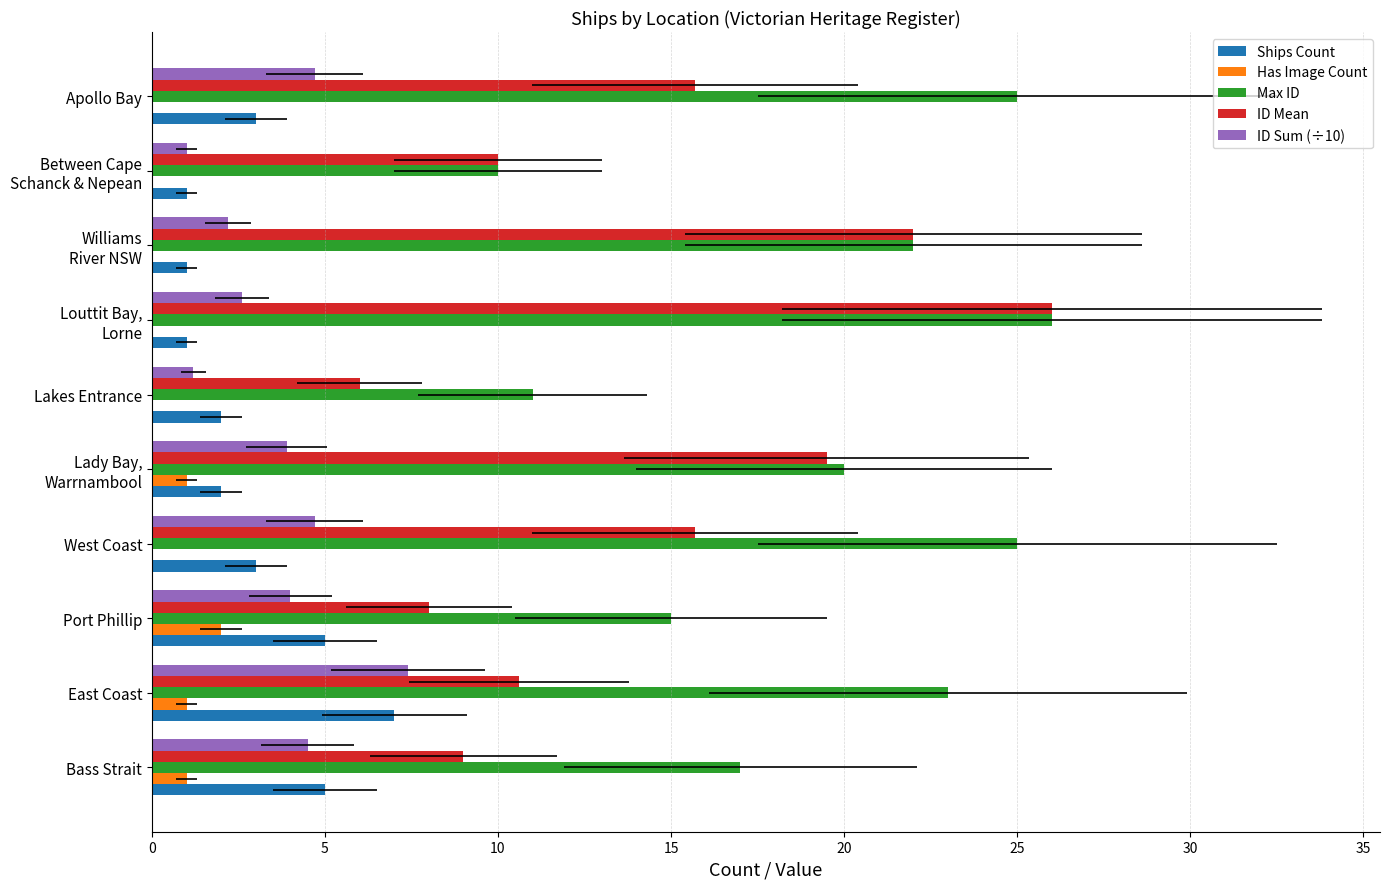

How many values in the ID Sum (÷10) series exceed 4?

4